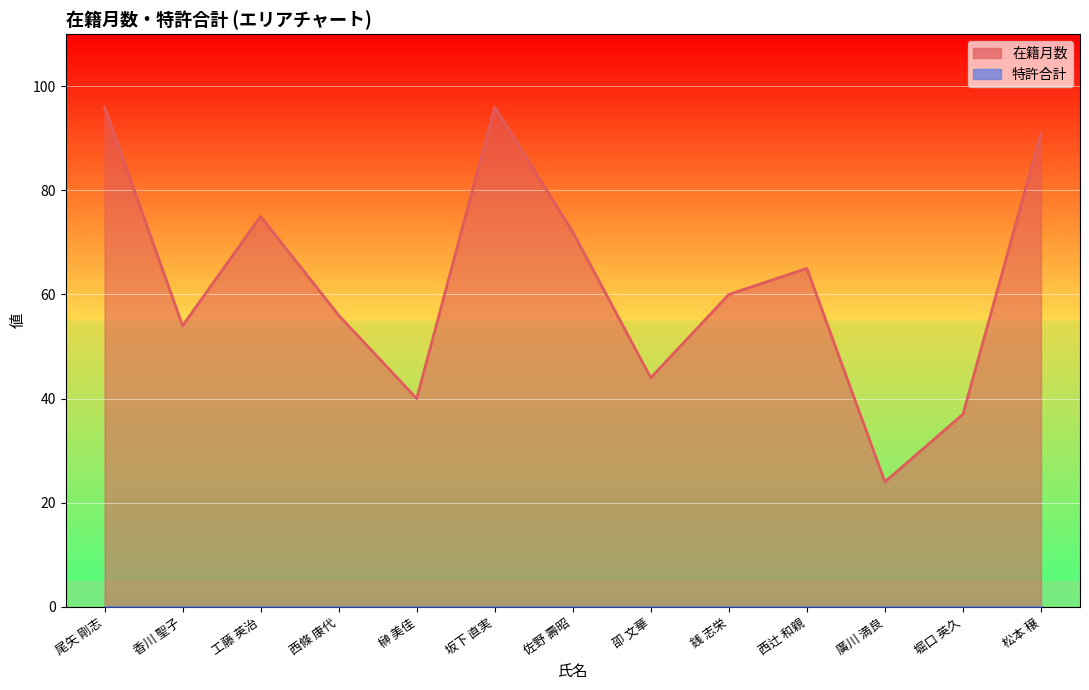

What is the difference between the values at 卲 文華 and 西辻 和親?

21